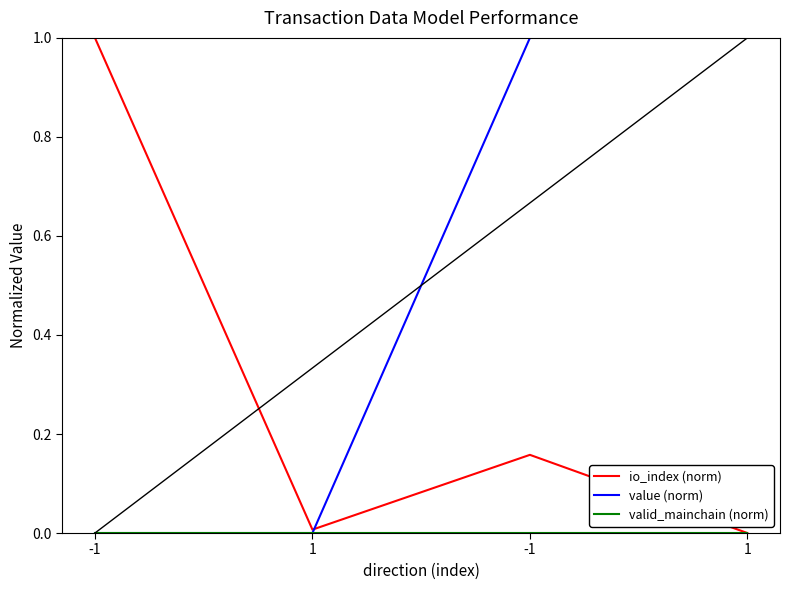

Does the chart display data point markers on the line(s)?

No